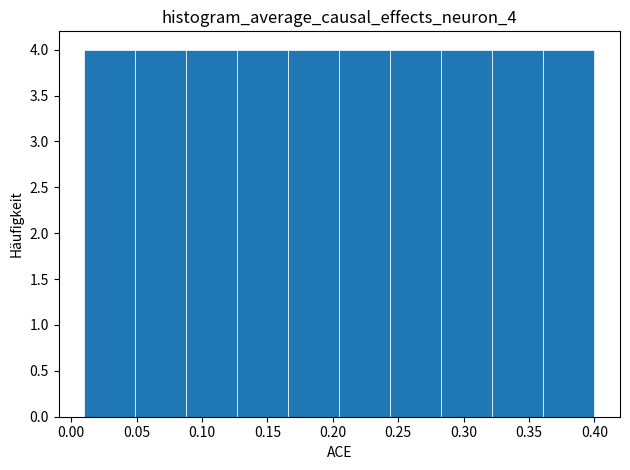

Reading left to right, list every bar in this chart as the range it spans on the x-axis followed by its height. Neither the bar edges nor the heights are printed on the chart, so give them approximately, as read against the axes.

0.010 to 0.049: 4
0.049 to 0.088: 4
0.088 to 0.127: 4
0.127 to 0.166: 4
0.166 to 0.205: 4
0.205 to 0.244: 4
0.244 to 0.283: 4
0.283 to 0.322: 4
0.322 to 0.361: 4
0.361 to 0.400: 4